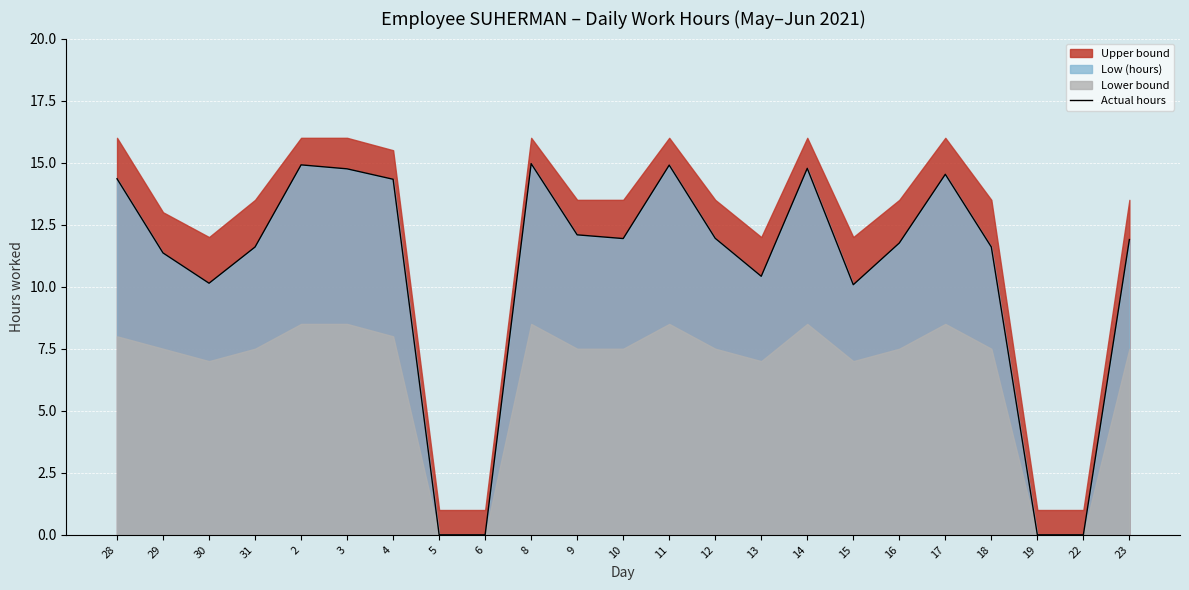

Reading left to right, extract all data points from this chart.

28=14.3	29=11.4	30=10.1	31=11.6	2=14.9	3=14.8	4=14.3	5=0.0	6=0.0	8=15.0	9=12.1	10=11.9	11=14.9	12=11.9	13=10.4	14=14.8	15=10.1	16=11.8	17=14.5	18=11.6	19=0.0	22=0.0	23=11.9